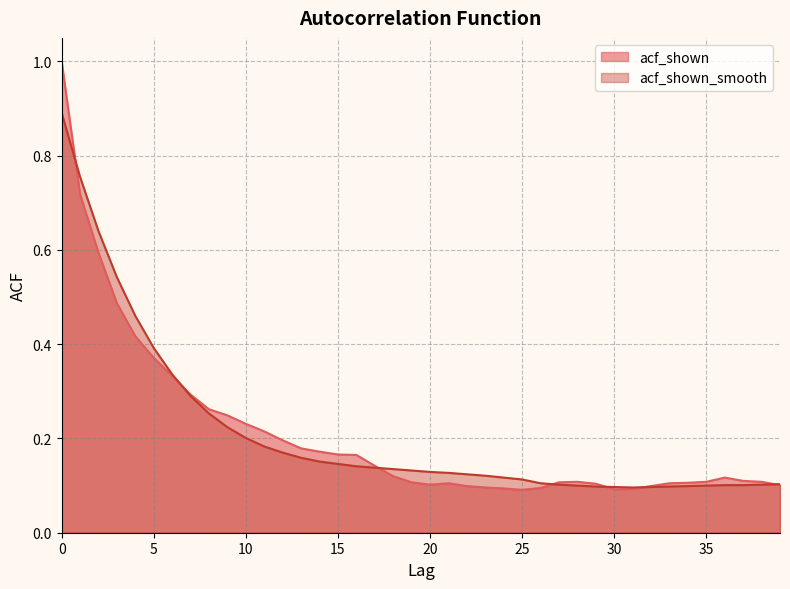

At 13, list the series in order from smallest to largest.

acf_shown_smooth, acf_shown